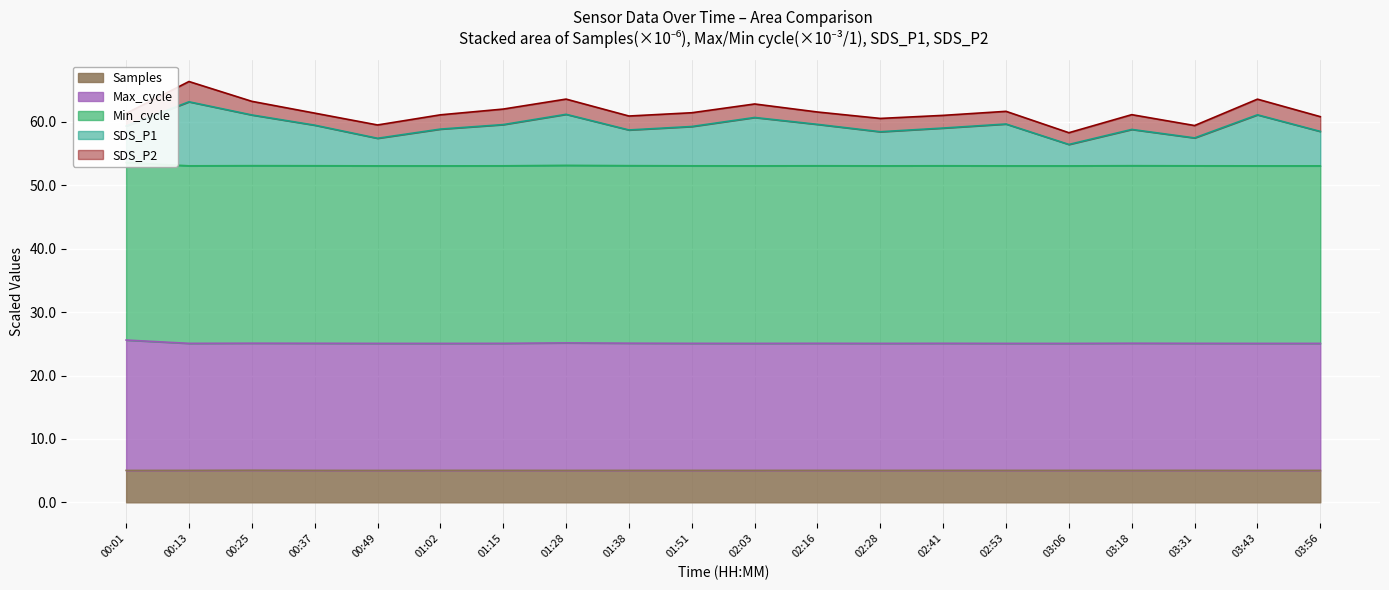

At which label does SDS_P1 reach its peak?

00:13